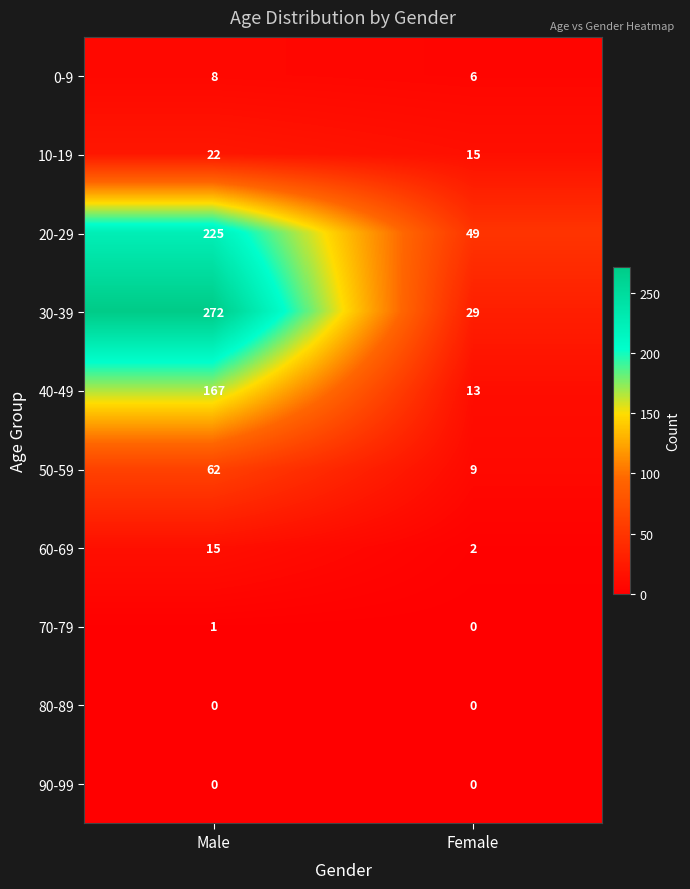

What is the difference between the maximum and minimum values in the 50-59 series?

53